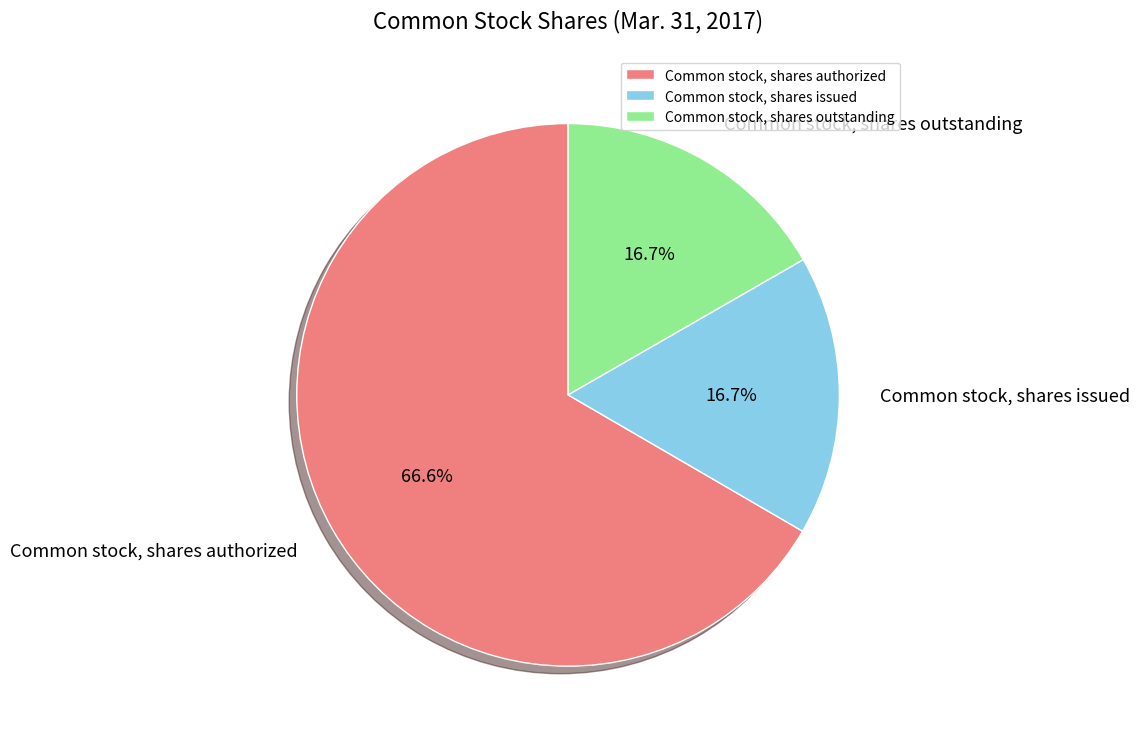

What percentage is the Common stock, shares issued slice, to the nearest percent?

17%